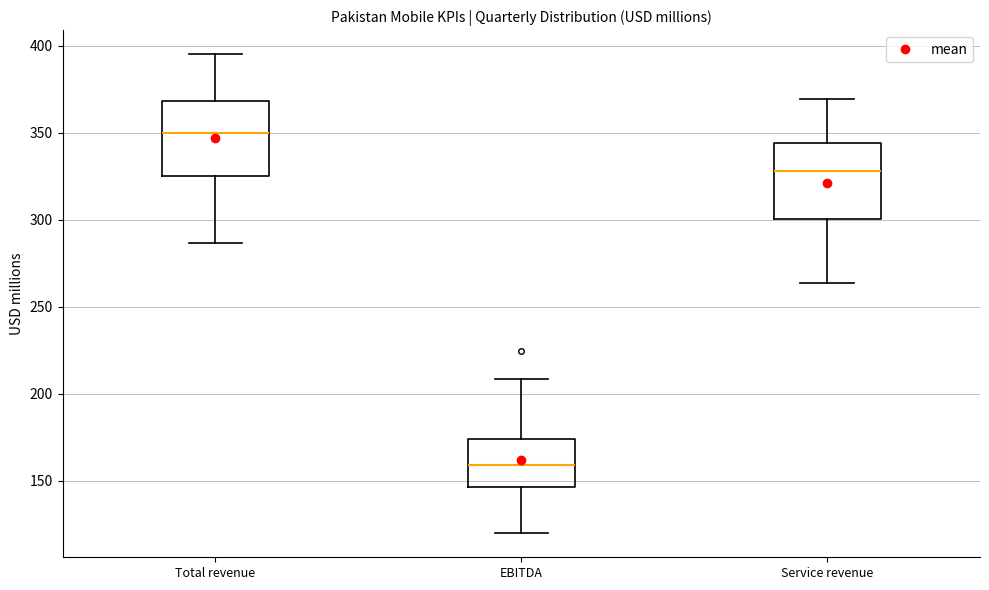

Where does the upper whisker of the box for EBITDA end on the y-axis? The values are not printed on the chart, so give them approximately, as read against the axis.

210